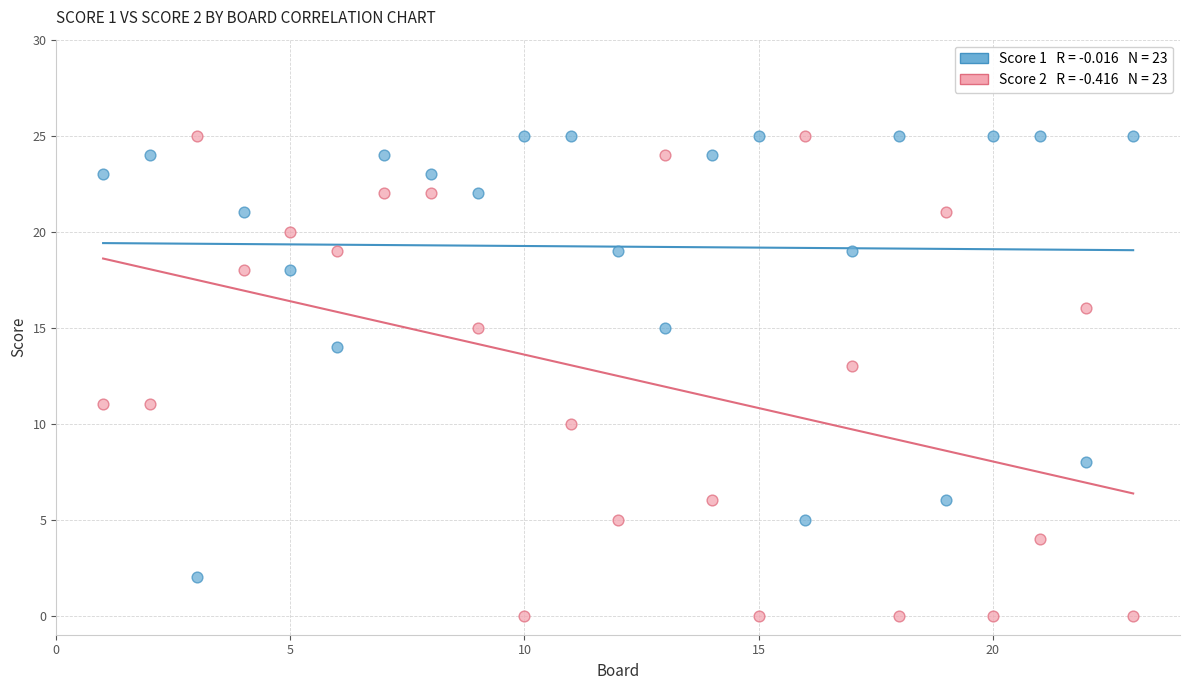

Across all data points, what is the range of X values (max minus min)?

22